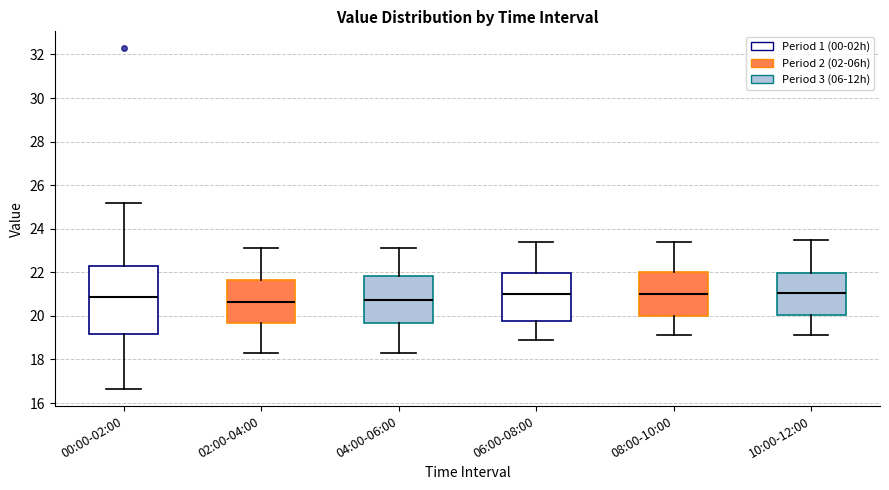

Where is the lower edge of the box for 08:00-10:00 on the y-axis? The values are not printed on the chart, so give them approximately, as read against the axis.

20.0